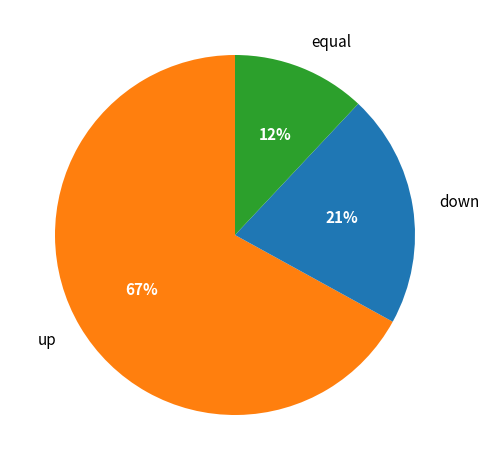

Which has a higher value, down or equal?

down